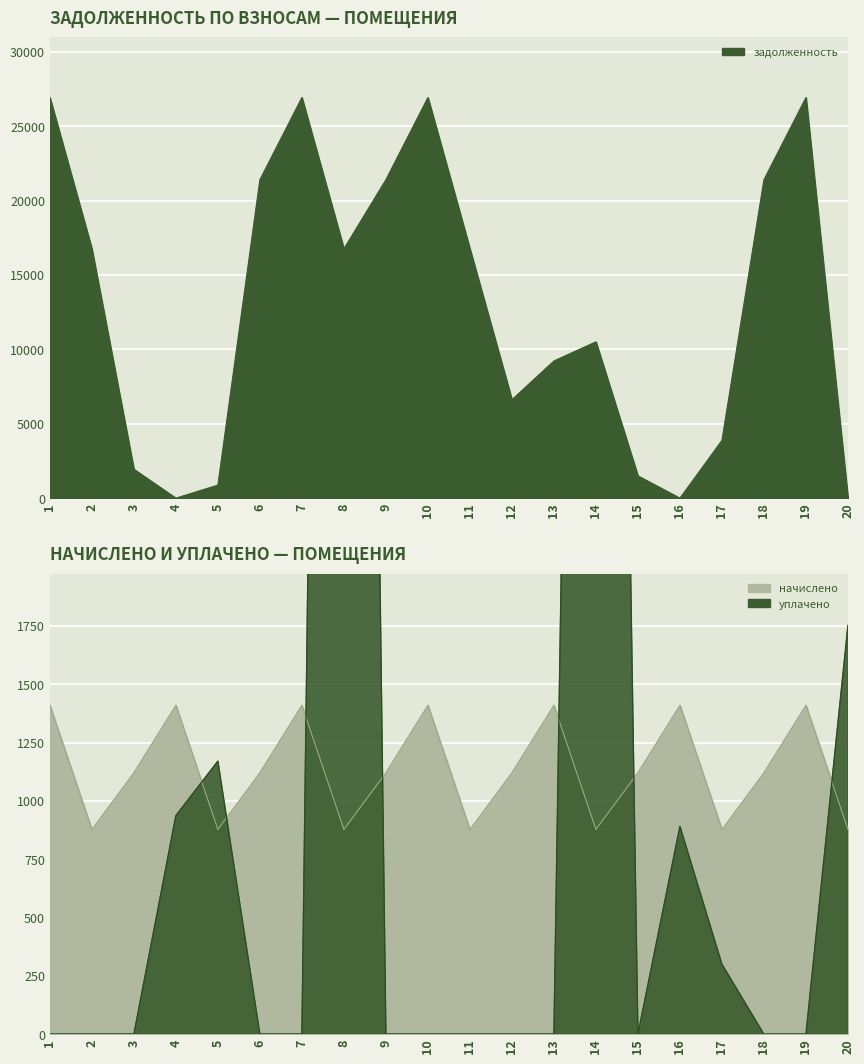

Reading left to right, transcribe all the data shown in this chart.

задолженность: 1=26929.2	2=16761.7	3=1939.0	4=0.0	5=877.7	6=21406.9	7=26929.2	8=16761.7	9=21406.9	10=26929.2	11=16761.7	12=6619.0	13=9221.8	14=10508.2	15=1494.6	16=0.0	17=3883.8	18=21406.9	19=26929.2	20=4.8
начислено: 1=1410.1	2=877.7	3=1121.0	4=1410.1	5=877.7	6=1121.0	7=1410.1	8=877.7	9=1121.0	10=1410.1	11=877.7	12=1121.0	13=1410.1	14=877.7	15=1121.0	16=1410.1	17=877.7	18=1121.0	19=1410.1	20=877.7
уплачено: 1=0.0	2=0.0	3=0.0	4=936.6	5=1170.3	6=0.0	7=0.0	8=13911.0	9=0.0	10=0.0	11=0.0	12=0.0	13=0.0	14=11385.9	15=0.0	16=891.0	17=300.0	18=0.0	19=0.0	20=1752.0